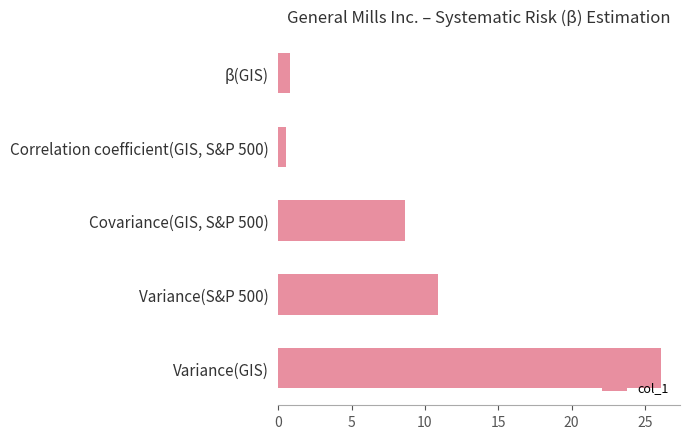

What is the change in value from Variance(GIS) to Variance(S&P 500)?

-15.2